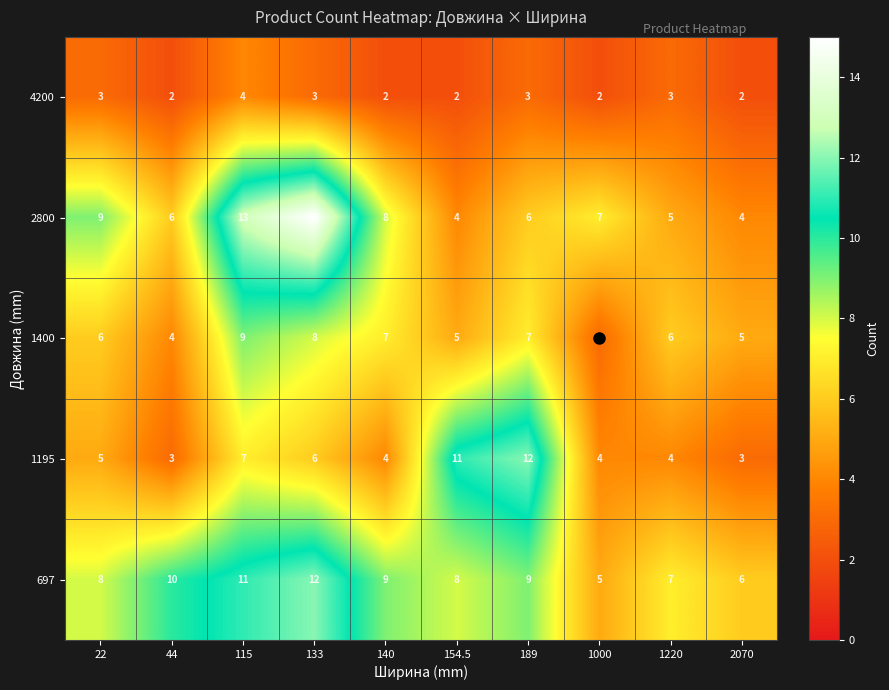

Count the 1195 values in the range 4 to 7.

6